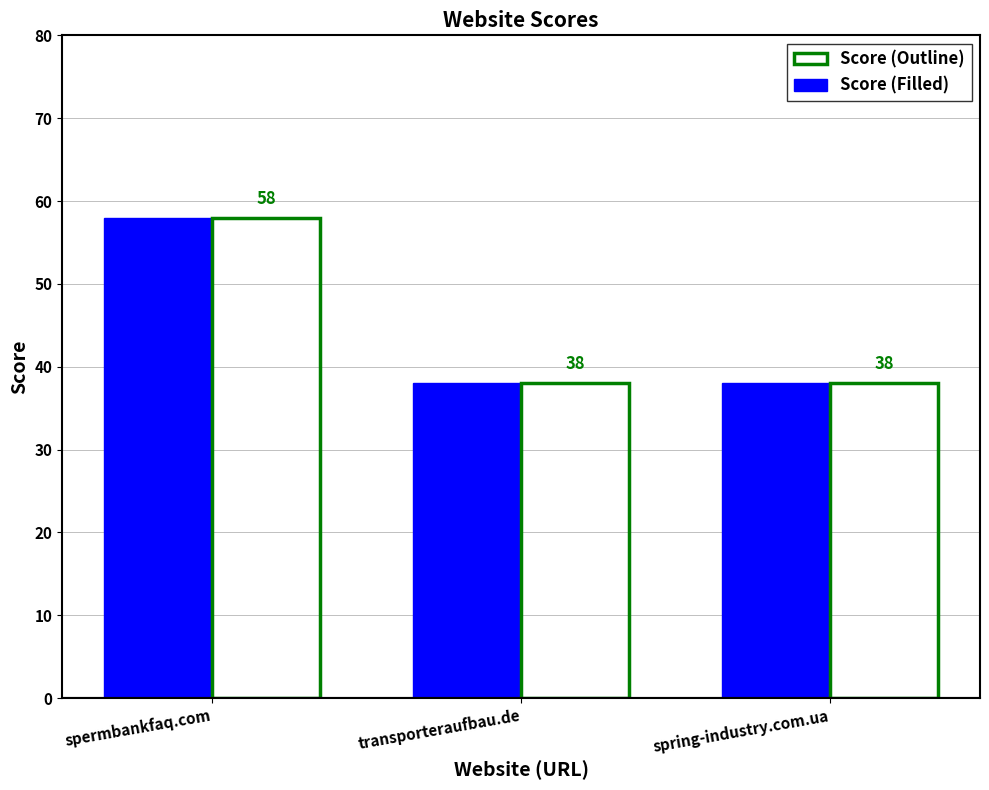

At which category is the sum across all series the highest?

spermbankfaq.com